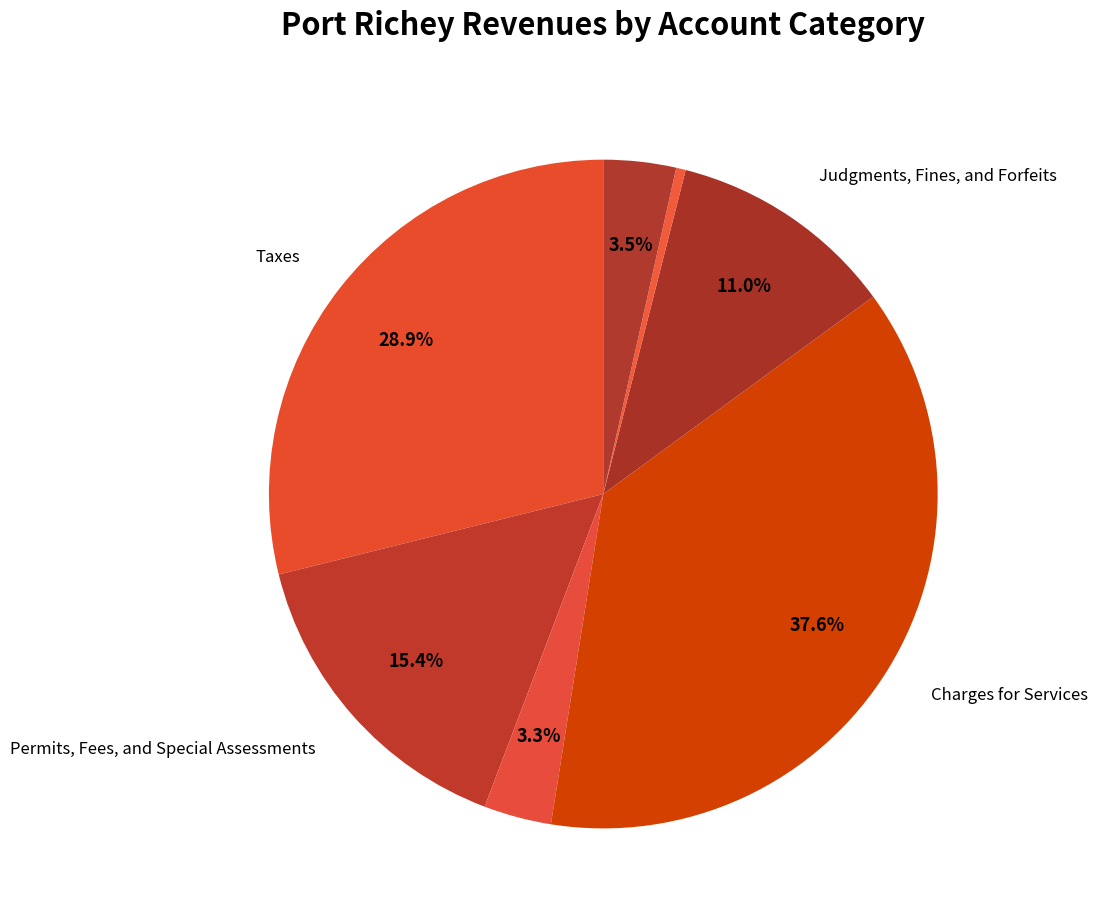

How many slices are in this pie chart?

7